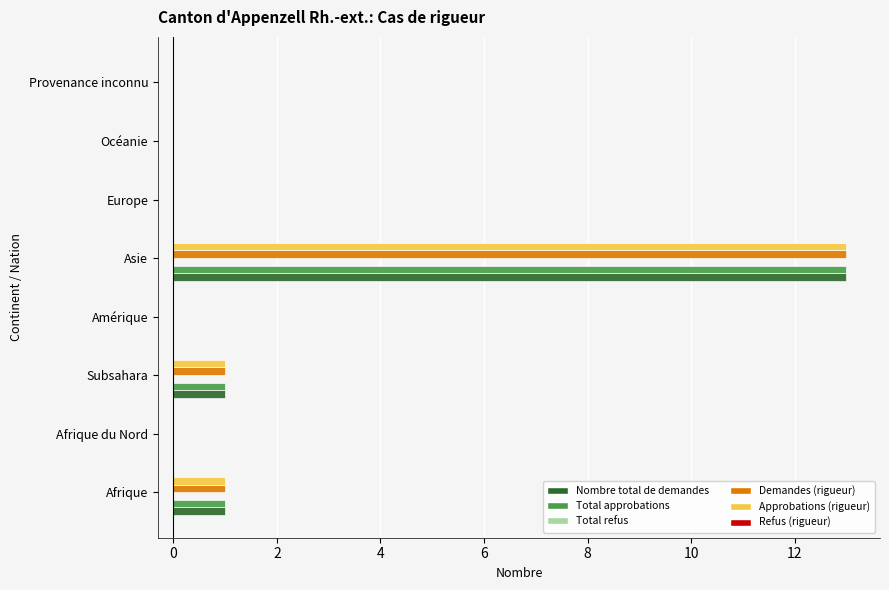

What is the sum of all Demandes (rigueur) values?

15